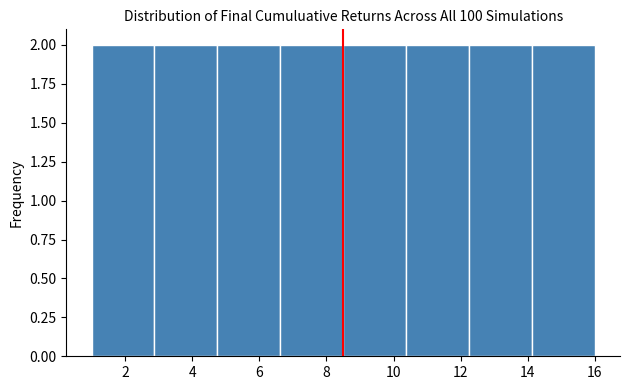

Reading left to right, transcribe this chart: for each bar, give the range it covers on the x-axis and its height. Neither the bar edges nor the heights are printed on the chart, so give them approximately, as read against the axes.

1.0 to 2.8: 2
2.8 to 4.8: 2
4.8 to 6.6: 2
6.6 to 8.6: 2
8.6 to 10.4: 2
10.4 to 12.2: 2
12.2 to 14.2: 2
14.2 to 16.0: 2